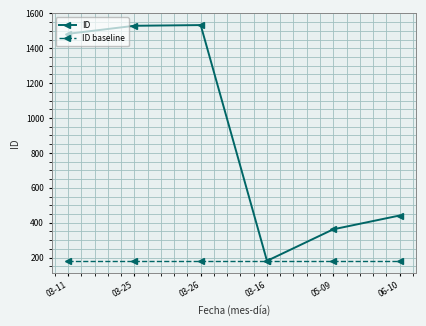

What is the smallest value displayed?

181